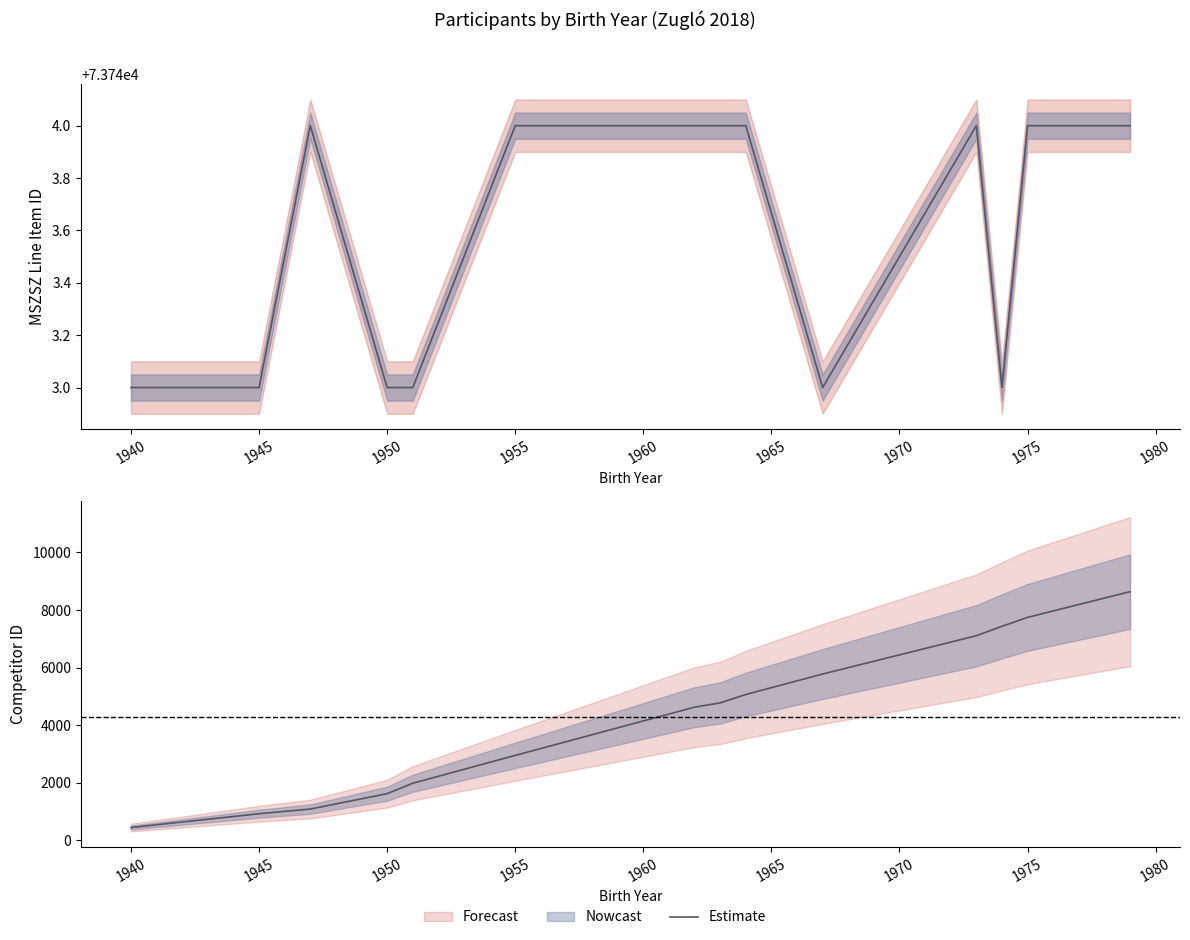

The chart shows a value of 874 at 1950. True or false?

False